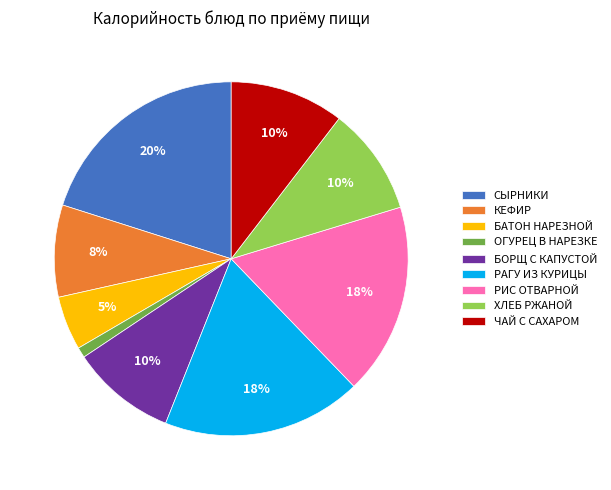

What percentage is the РИС ОТВАРНОЙ slice, to the nearest percent?

18%